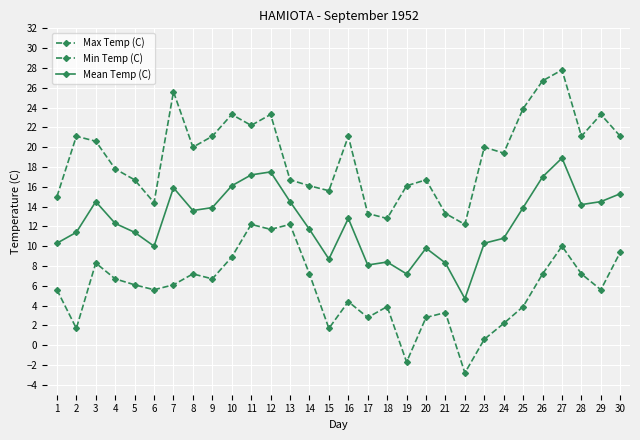

The Max Temp (C) series shows 34.8 at 16. True or false?

False